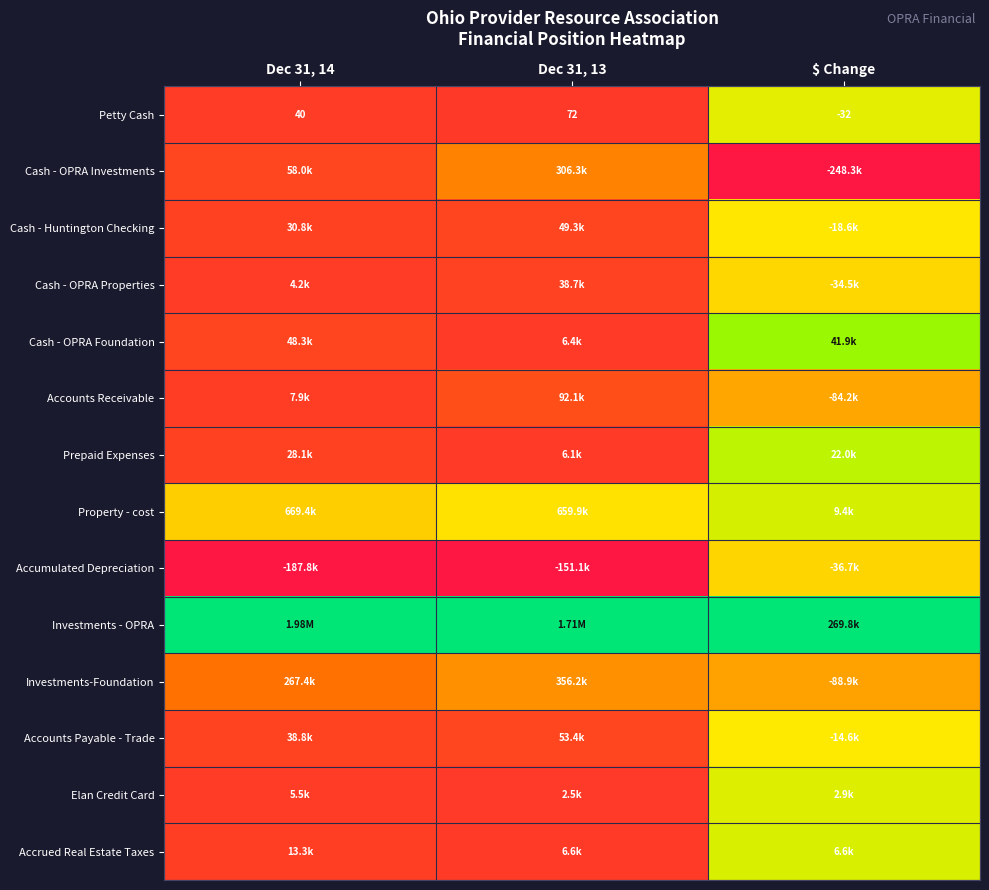

How many values in the Petty Cash series are below 40?

1